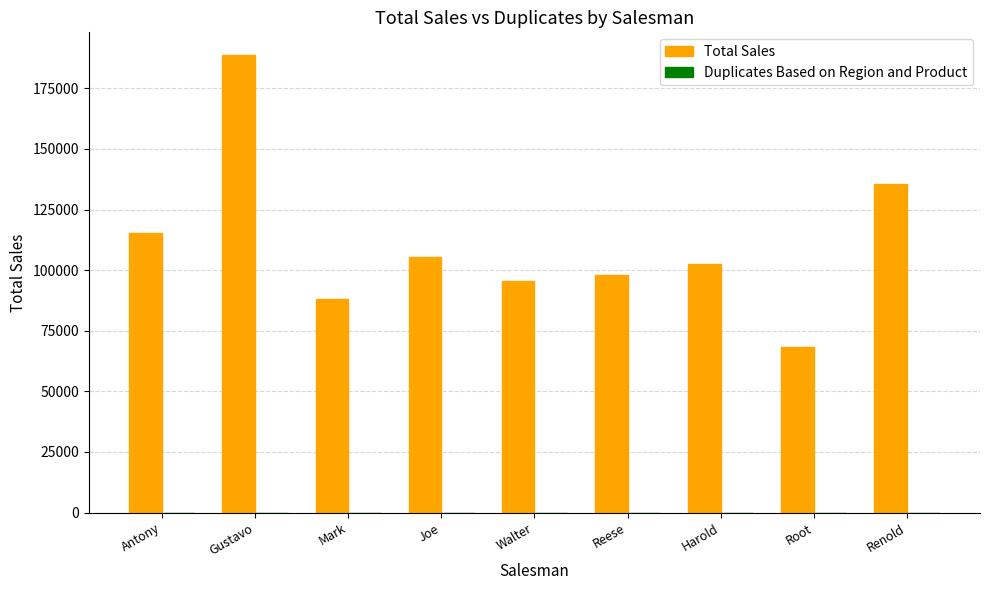

Is it true that Total Sales equals 22937 at Walter?

False